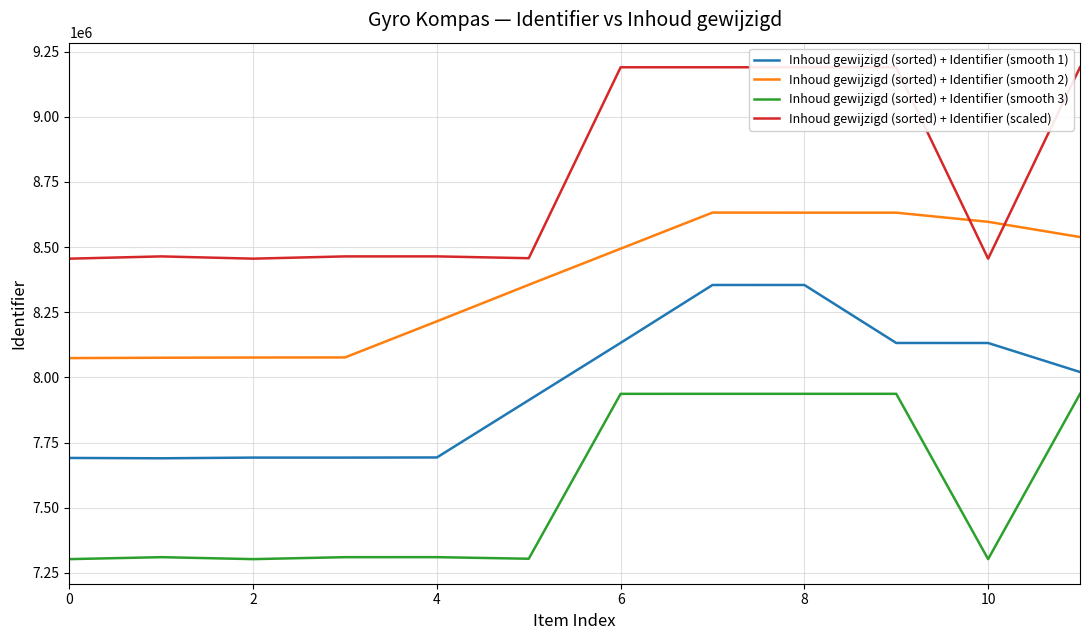

Reading left to right, extract all data points from this chart.

Inhoud gewijzigd (sorted) + Identifier (smooth 1): 7690866.0	7689547.7	7692183.7	7692188.7	7692717.3	7912638.0	8132562.3	8354603.3	8354629.7	8132061.0	8131995.3	8020664.5
Inhoud gewijzigd (sorted) + Identifier (smooth 2): 8074025.1	8075408.0	8076242.6	8076576.3	8215124.6	8355341.8	8493900.7	8632462.4	8632128.3	8632095.8	8597034.1	8538595.1
Inhoud gewijzigd (sorted) + Identifier (smooth 3): 7302562.6	7310082.8	7302565.4	7310075.2	7310097.0	7304072.1	7936849.1	7936881.4	7936889.0	7936924.1	7302560.7	7936701.8
Inhoud gewijzigd (sorted) + Identifier (scaled): 8455598.8	8464306.4	8455602.1	8464297.6	8464322.9	8457346.7	9190035.8	9190073.2	9190082.0	9190122.7	8455596.6	9189865.3